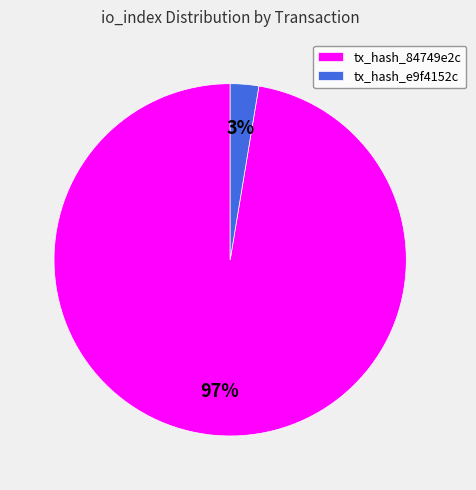

To the nearest percent, what is the average slice percentage?

50%